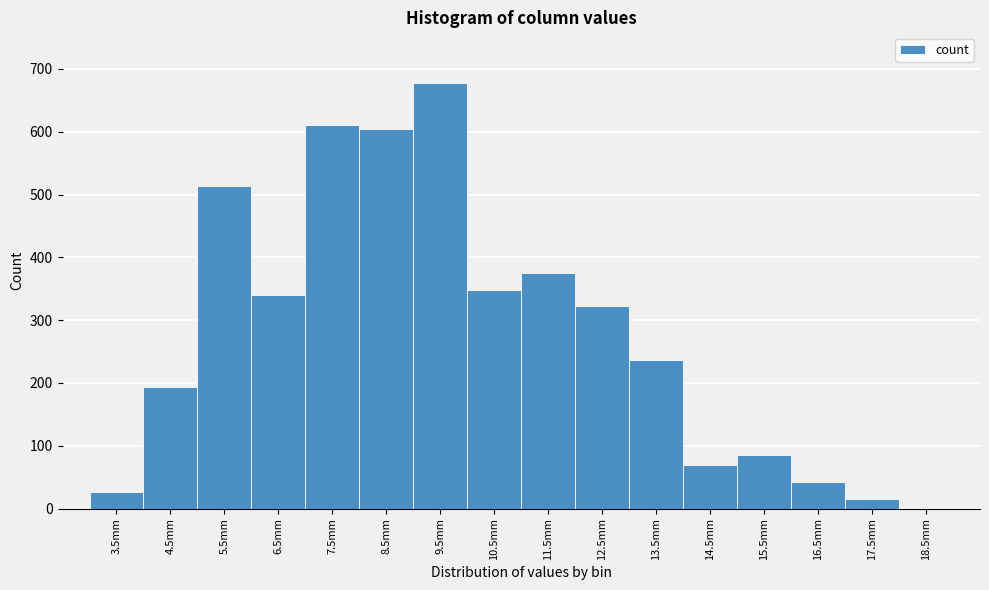

Reading left to right, transcribe all the data shown in this chart.

3.5mm=27	4.5mm=193	5.5mm=513	6.5mm=340	7.5mm=610	8.5mm=605	9.5mm=677	10.5mm=348	11.5mm=375	12.5mm=323	13.5mm=236	14.5mm=69	15.5mm=85	16.5mm=43	17.5mm=15	18.5mm=0